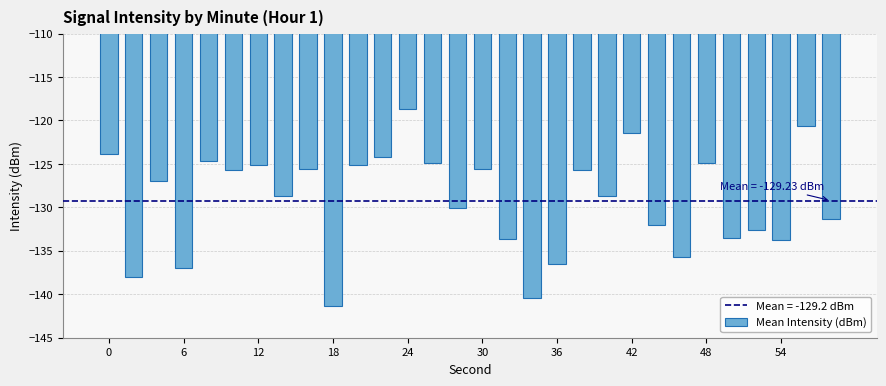

Count the number of values greater than -126.

14